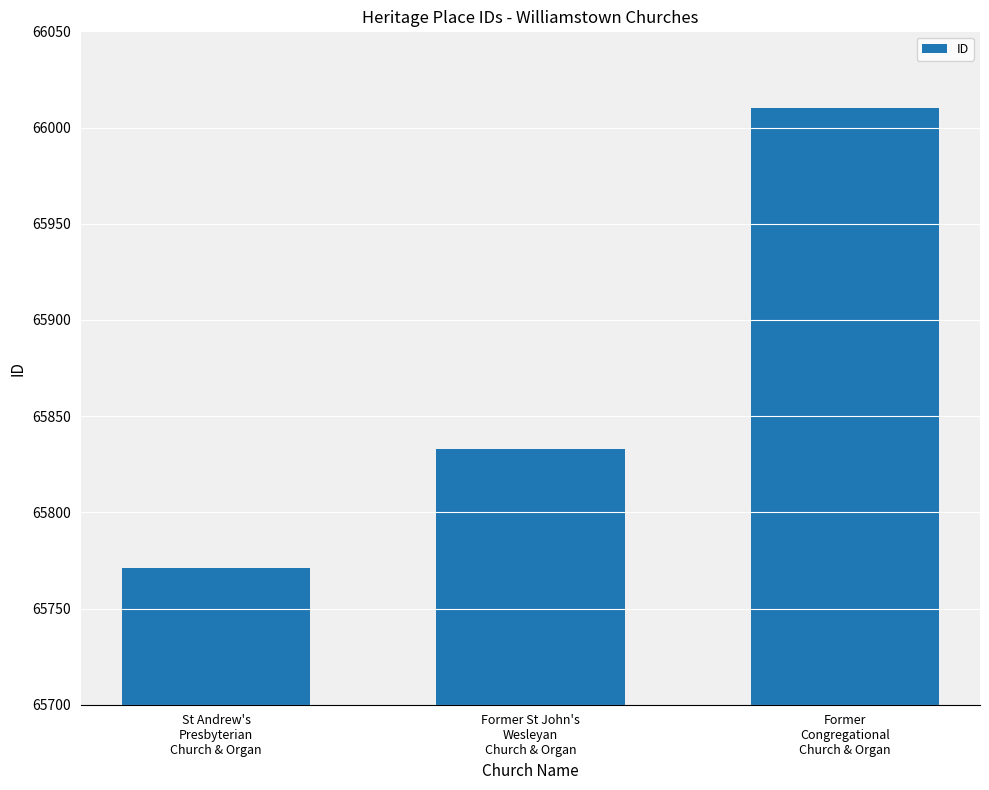

True or false: the data shows 19541 at Former
Congregational
Church & Organ.

False